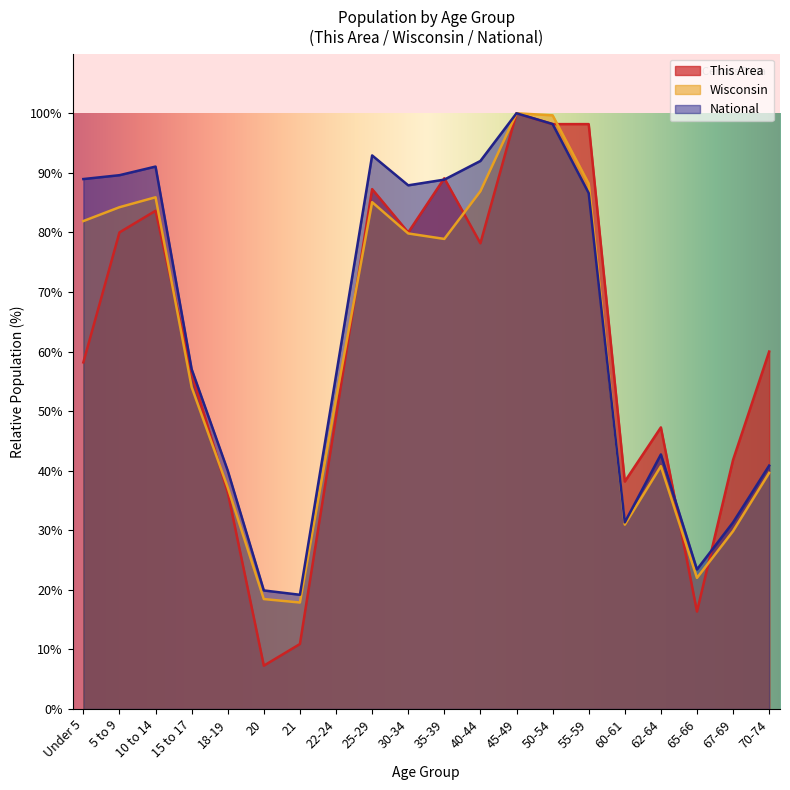

How many times do National and This Area cross each other?

5